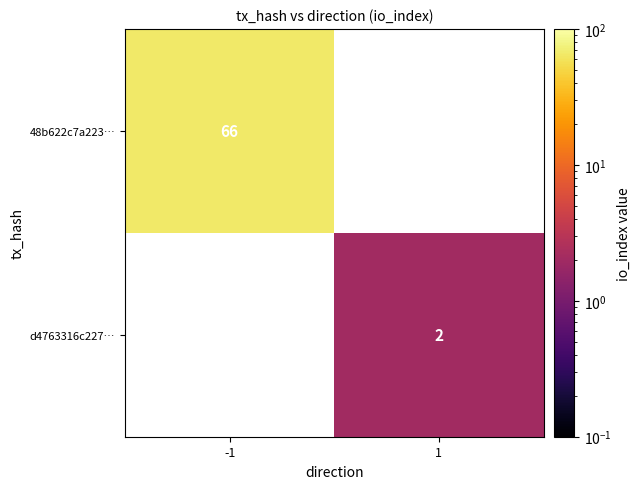

True or false: 48b622c7a223… has a value of 66 at -1.

True